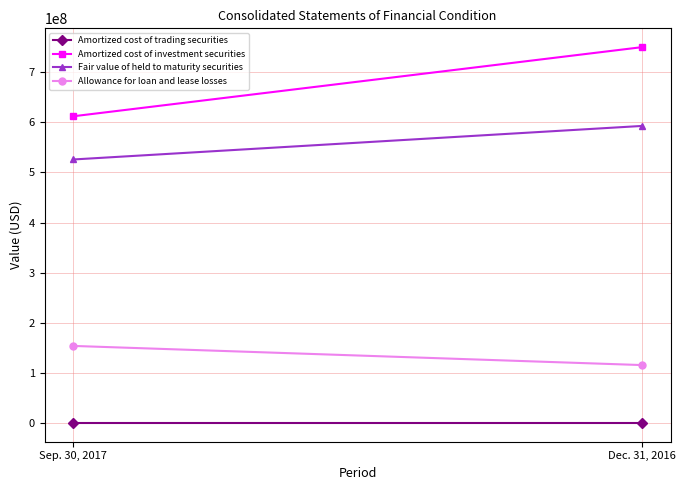

What value does the Amortized cost of trading securities series have at Dec. 31, 2016?

667000